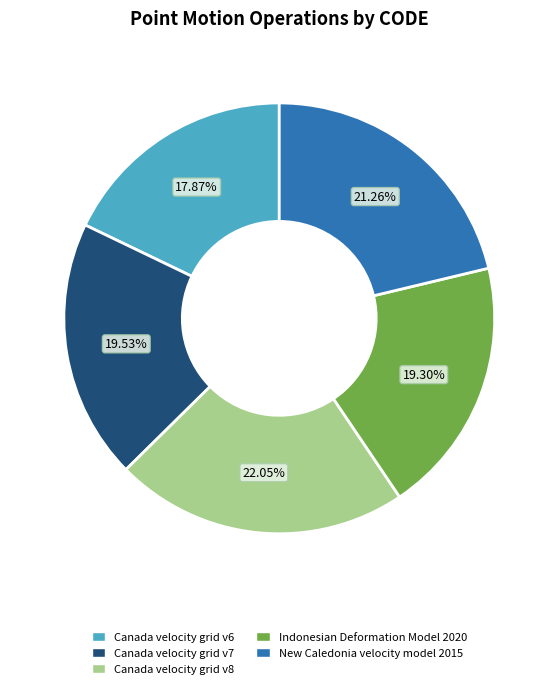

Combined, what portion of the pie is Canada velocity grid v8 and Canada velocity grid v7?

41.6%